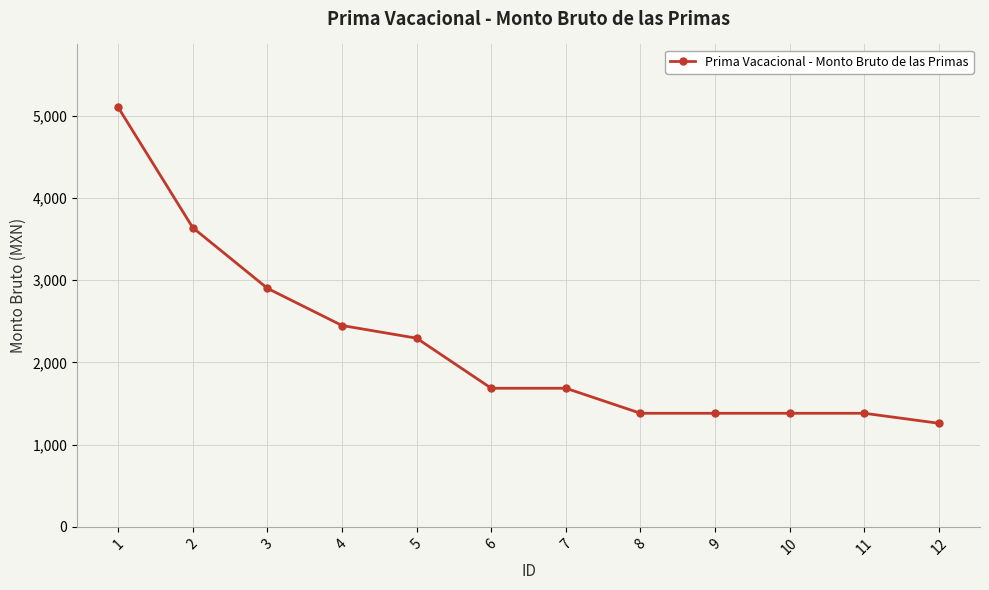

What is the minimum value shown in the chart?

1259.2